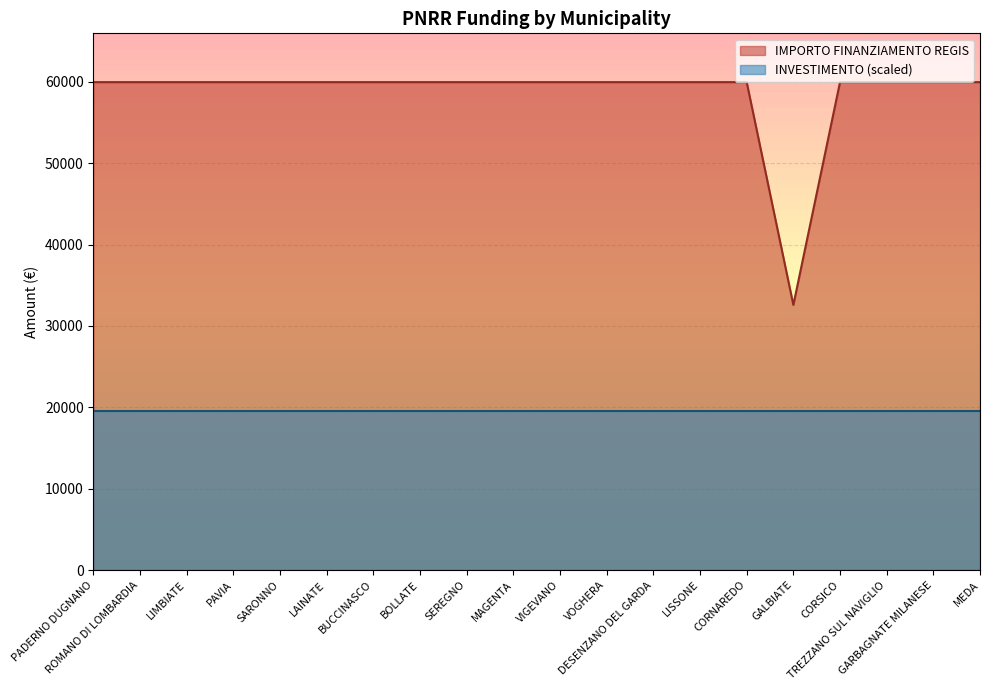

At which category does the chart reach its peak across all series?

PADERNO DUGNANO